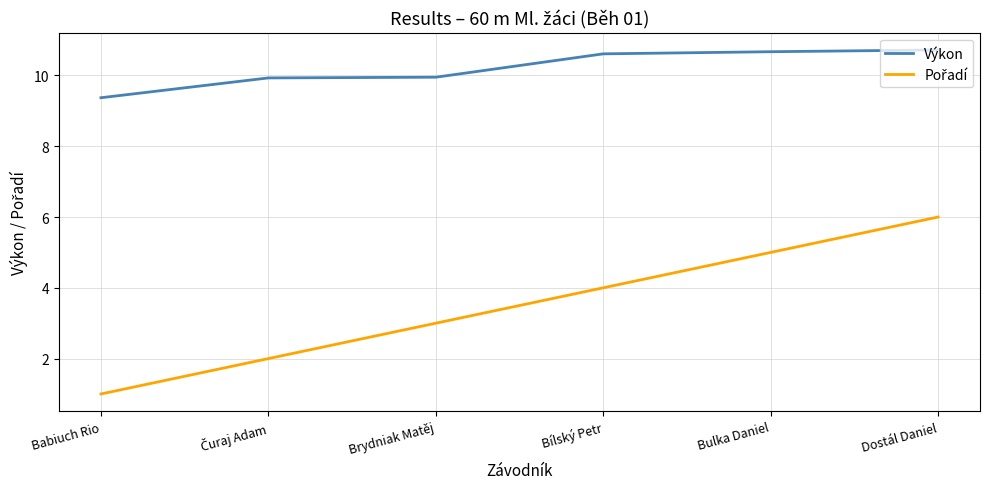

What is the minimum value for Výkon?

9.4